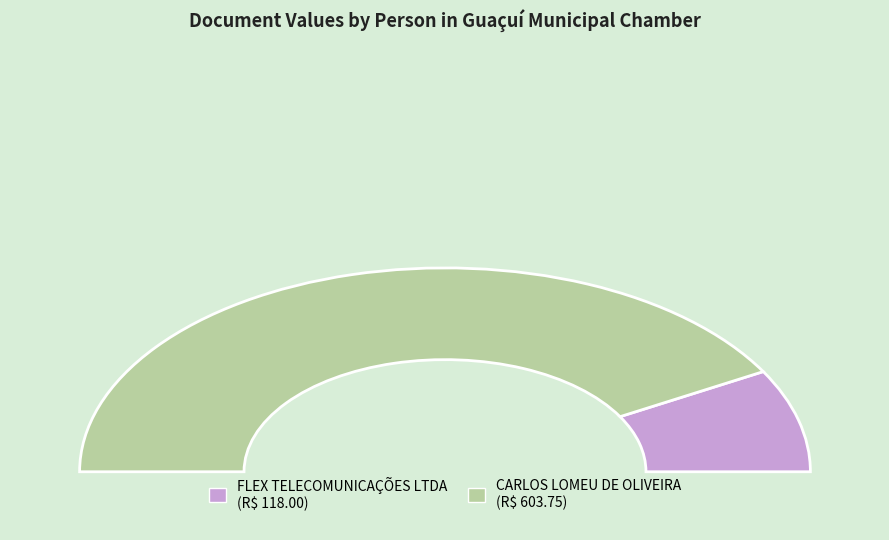

To the nearest percent, what is the average slice percentage?

50%